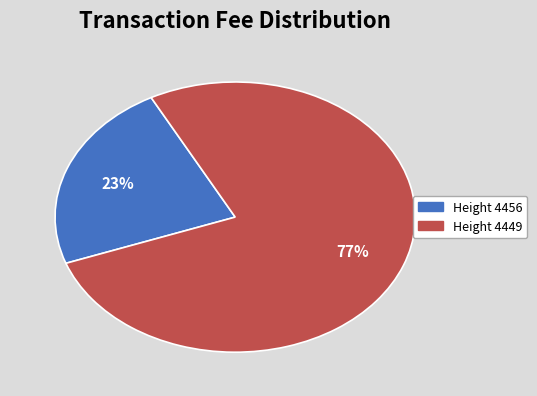

Does any single category account for the majority?

Yes